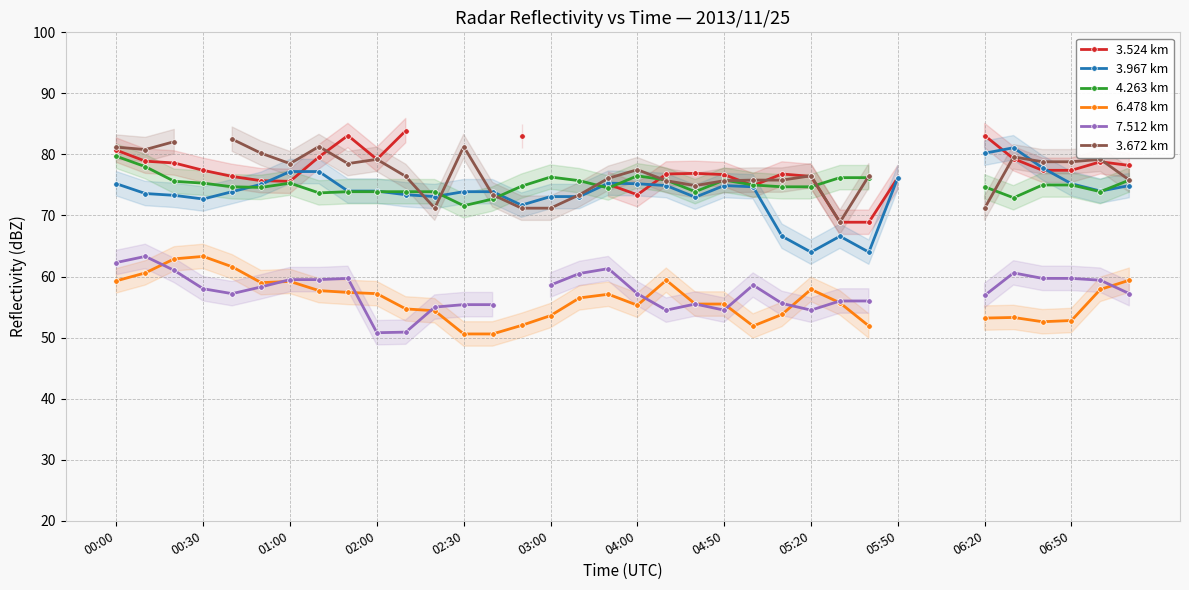

Count the number of data series in this chart.

6